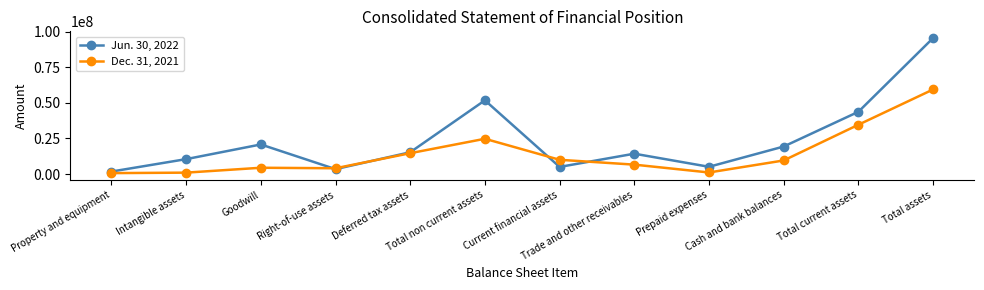

Where is the first local minimum for Jun. 30, 2022?

Right-of-use assets